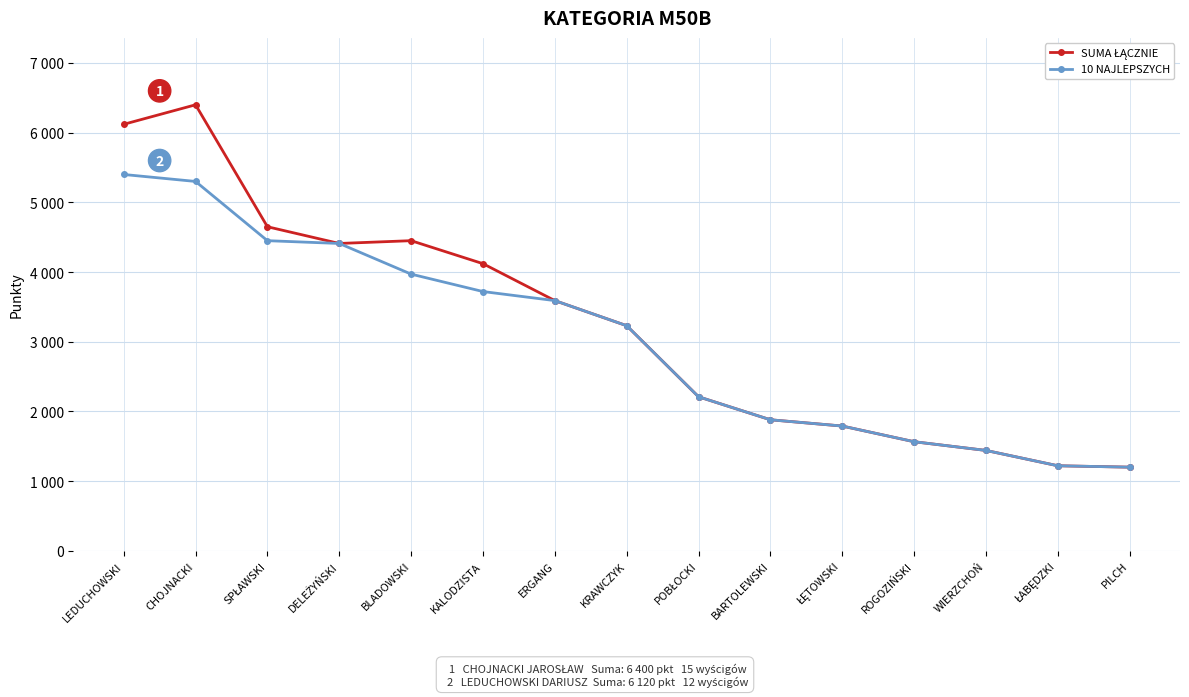

True or false: SUMA ŁĄCZNIE and 10 NAJLEPSZYCH cross at least once.

False